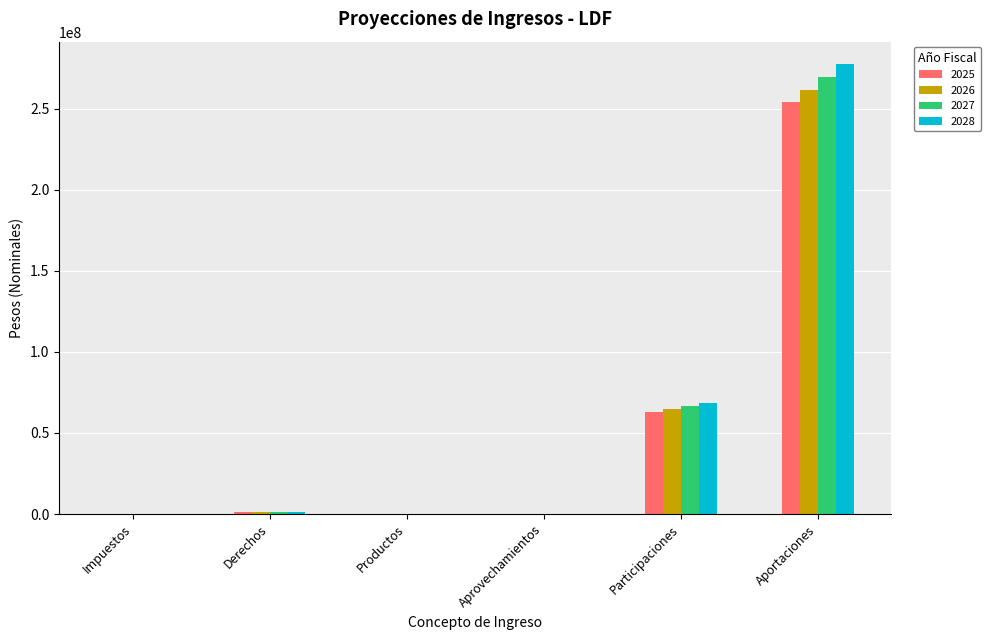

How many groups of bars are there?

6